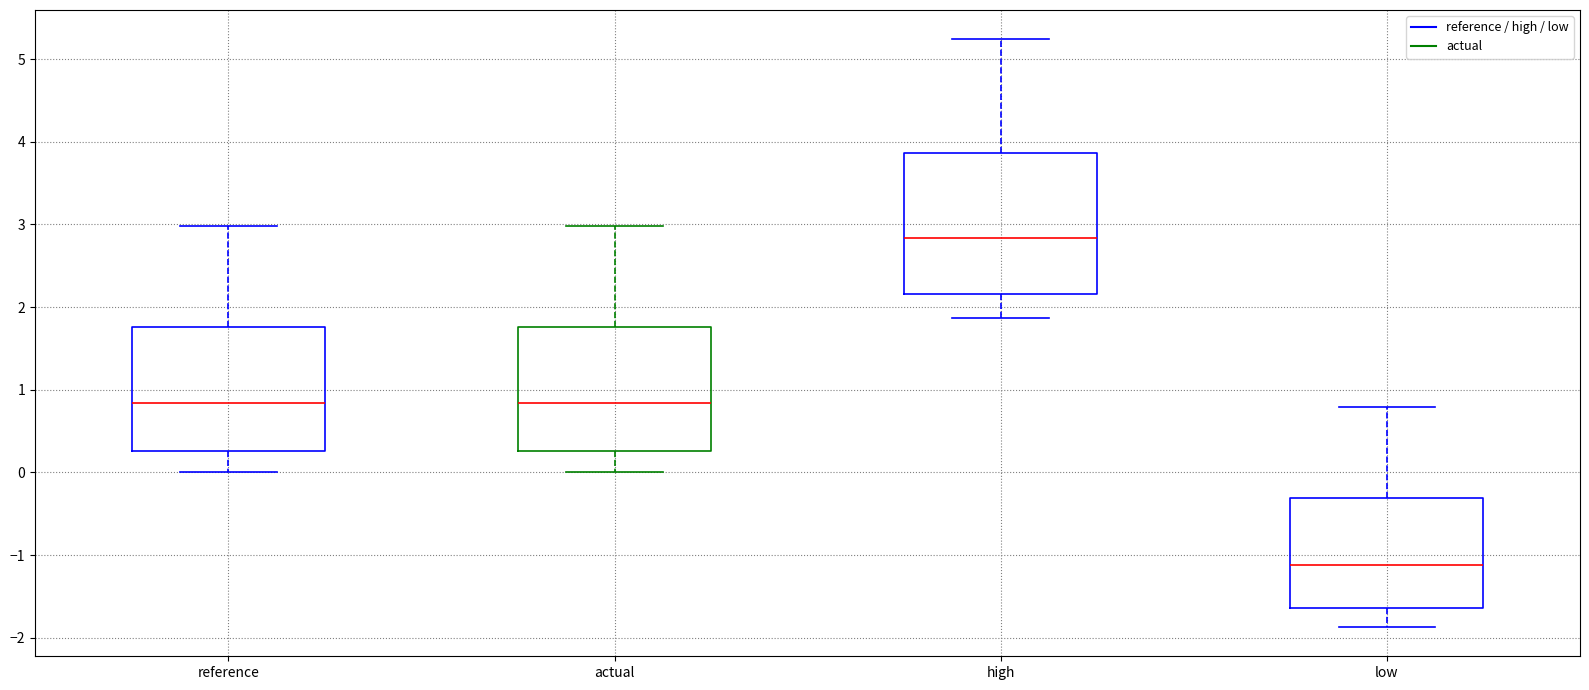

Which box's median line is the lowest?

low